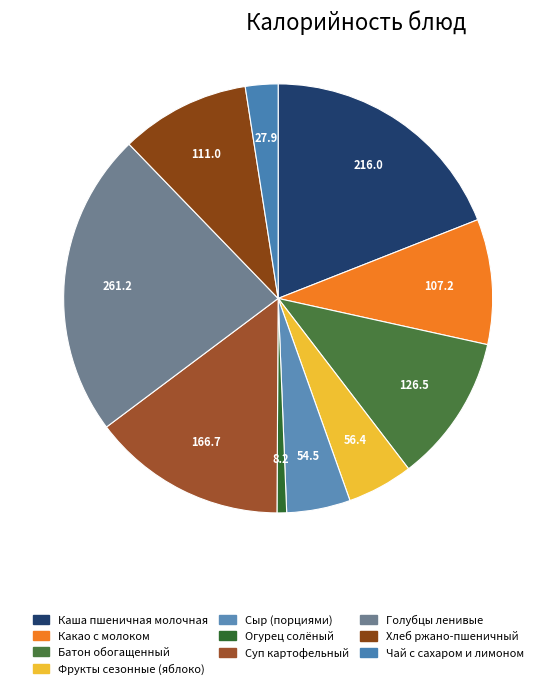

Rank the categories by value from lowest to highest.

Огурец солёный, Чай с сахаром и лимоном, Сыр (порциями), Фрукты сезонные (яблоко), Какао с молоком, Хлеб ржано-пшеничный, Батон обогащенный, Суп картофельный, Каша пшеничная молочная, Голубцы ленивые